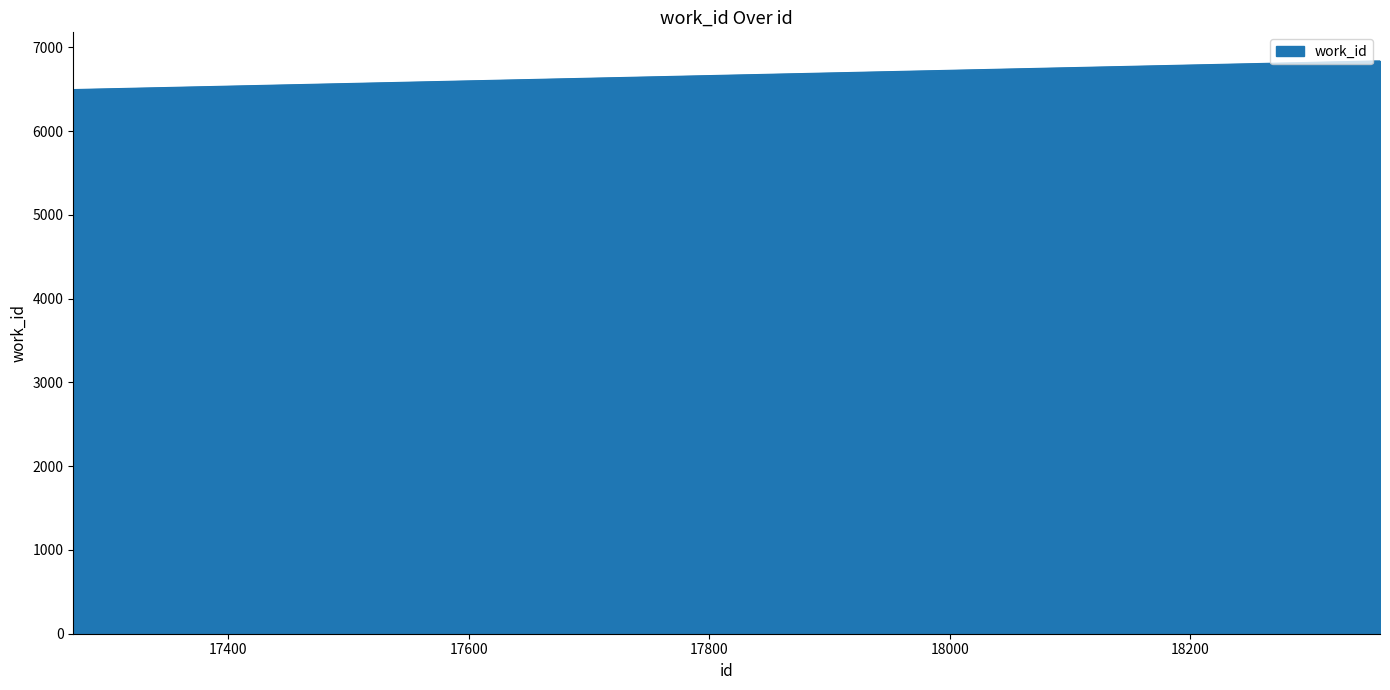

What is the greatest value displayed?

6836